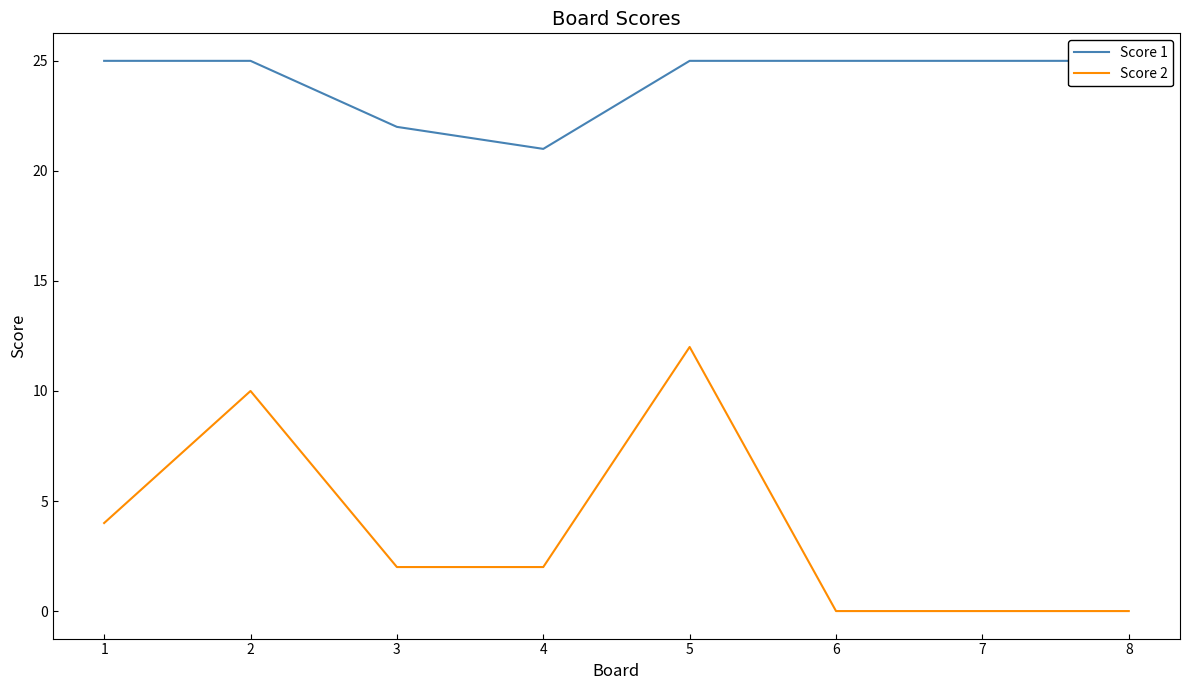

Count the number of categories in the chart.

8